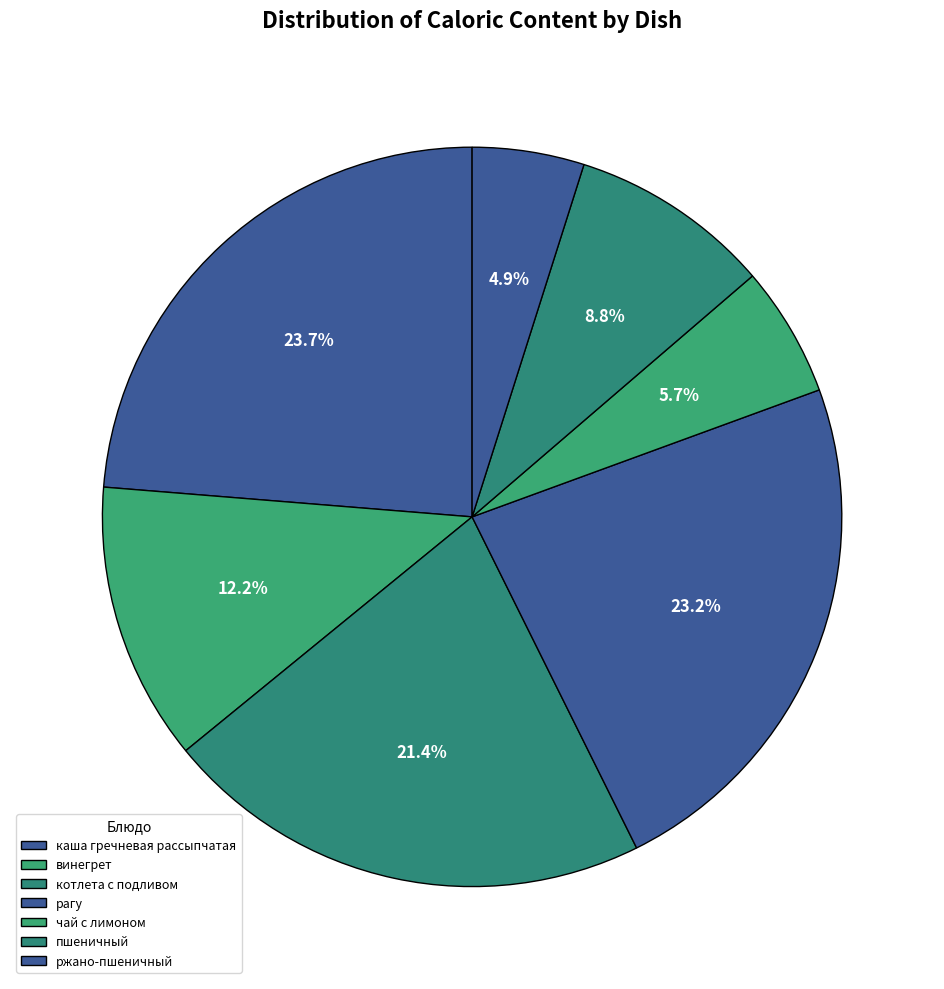

Approximately how many times larger is the value at ржано-пшеничный compared to котлета с подливом?

0.2